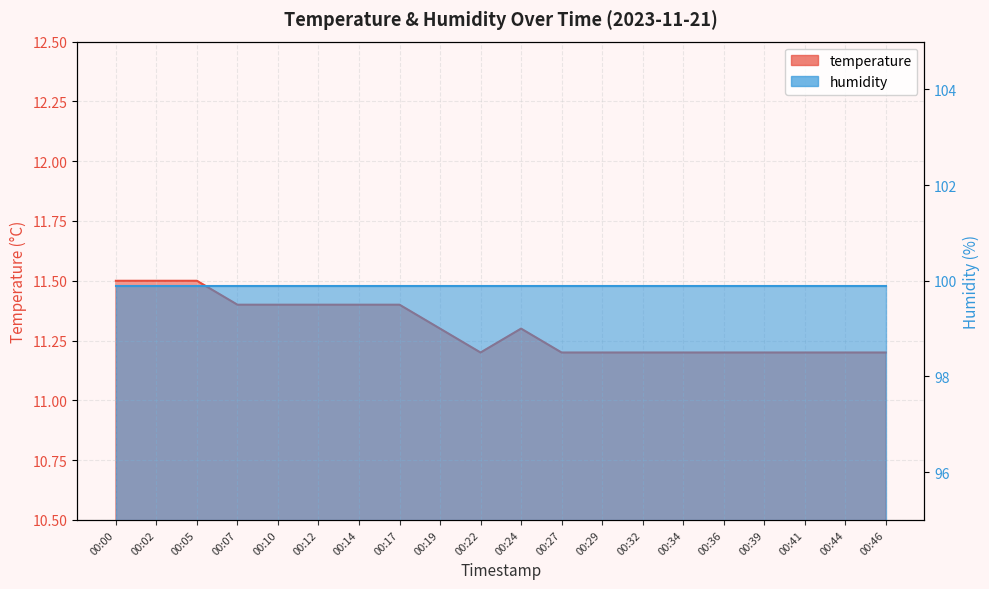

Reading right to left, what are all the values shown in this chart?

11.2	11.2	11.2	11.2	11.2	11.2	11.2	11.2	11.2	11.3	11.2	11.3	11.4	11.4	11.4	11.4	11.4	11.5	11.5	11.5